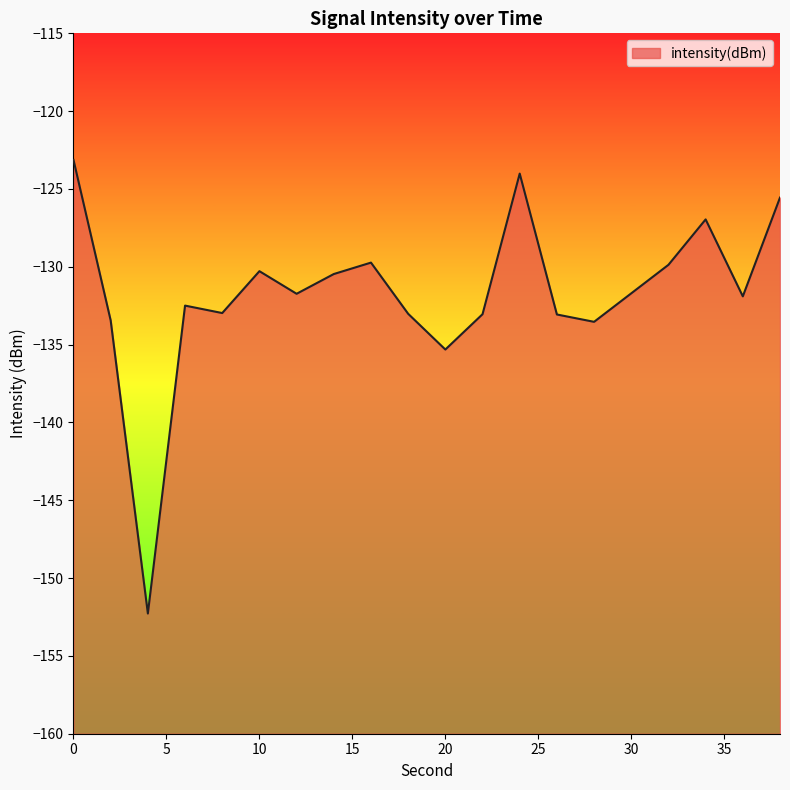

Reading left to right, transcribe all the data shown in this chart.

-123.1	-133.4	-152.3	-132.5	-133.0	-130.3	-131.7	-130.5	-129.7	-133.0	-135.3	-133.0	-124.0	-133.1	-133.5	-131.7	-129.9	-127.0	-131.9	-125.6